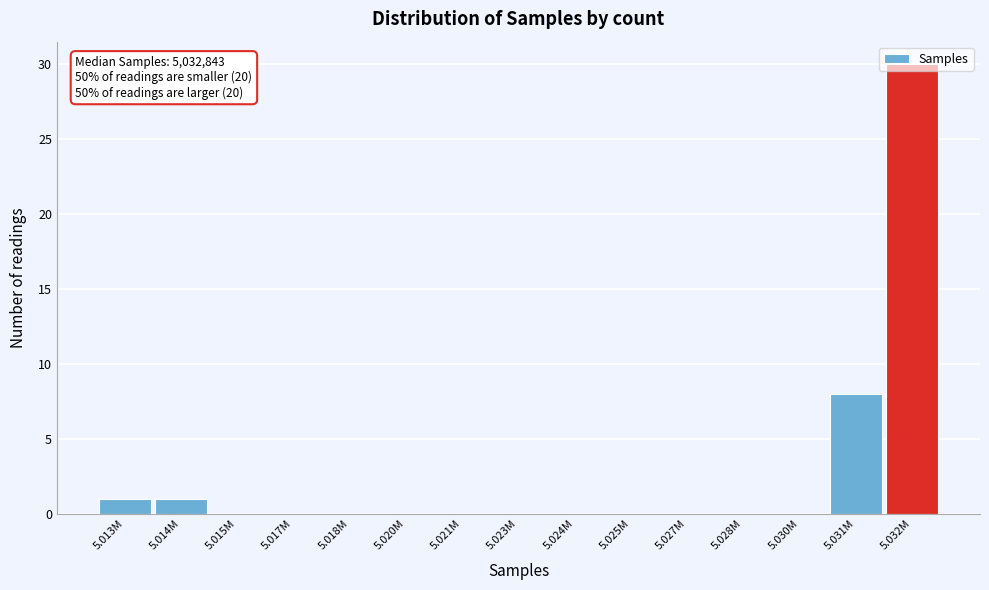

At which label is the value closest to 15?

5.031M